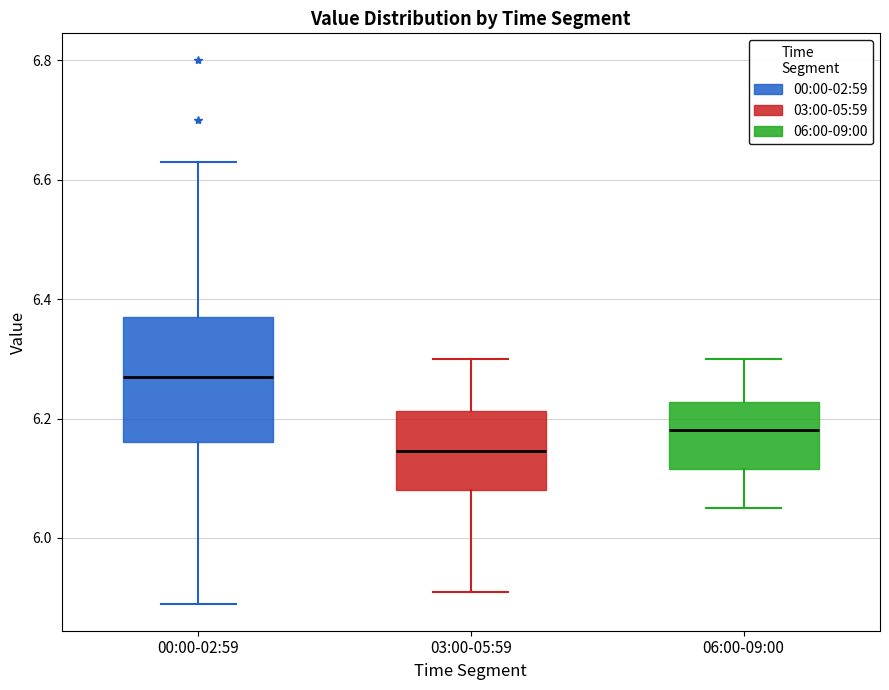

Which box is the tallest, from its lower edge to its upper edge?

00:00-02:59